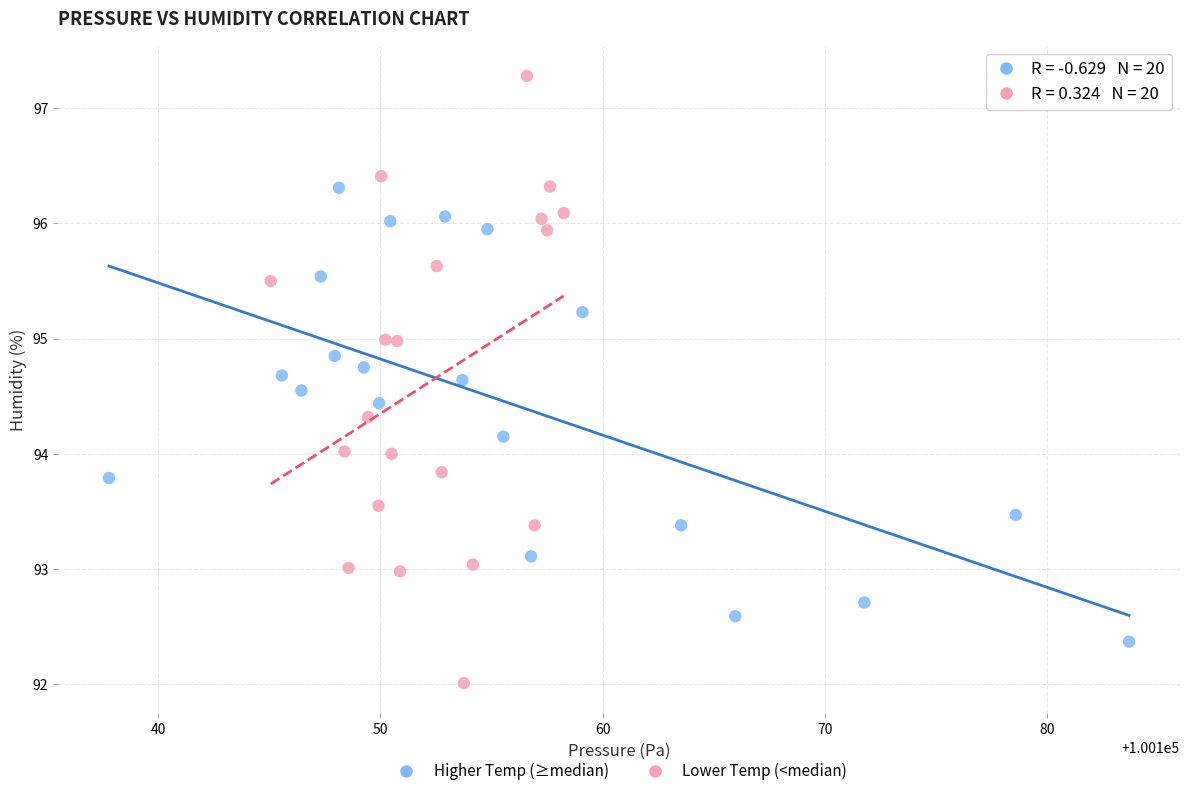

Which series reaches the minimum Y coordinate?

Lower Temp (<median)